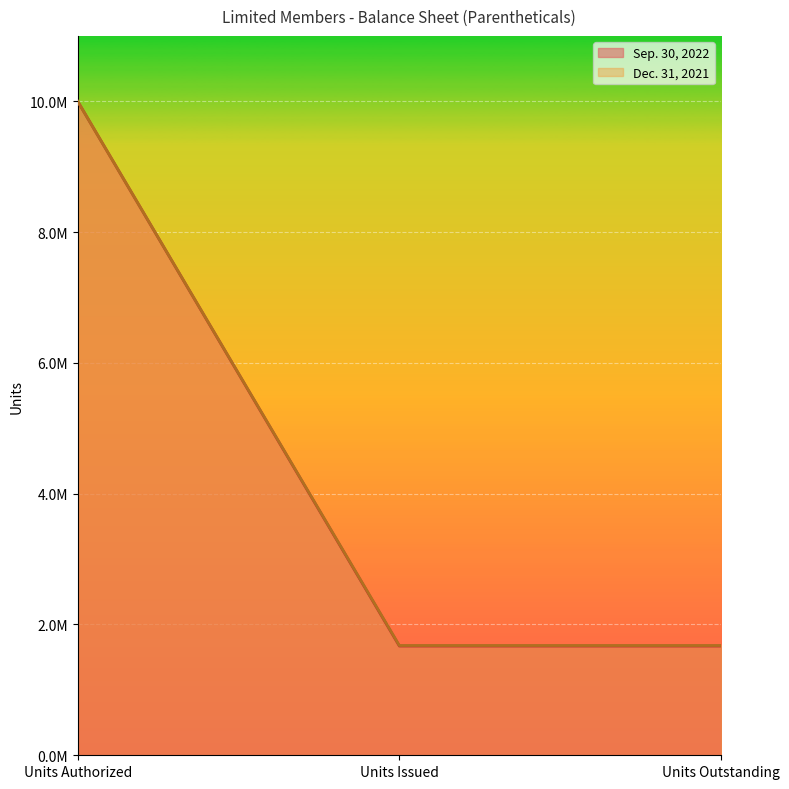

List the series in order of their overall mean, highest first.

Dec. 31, 2021, Sep. 30, 2022